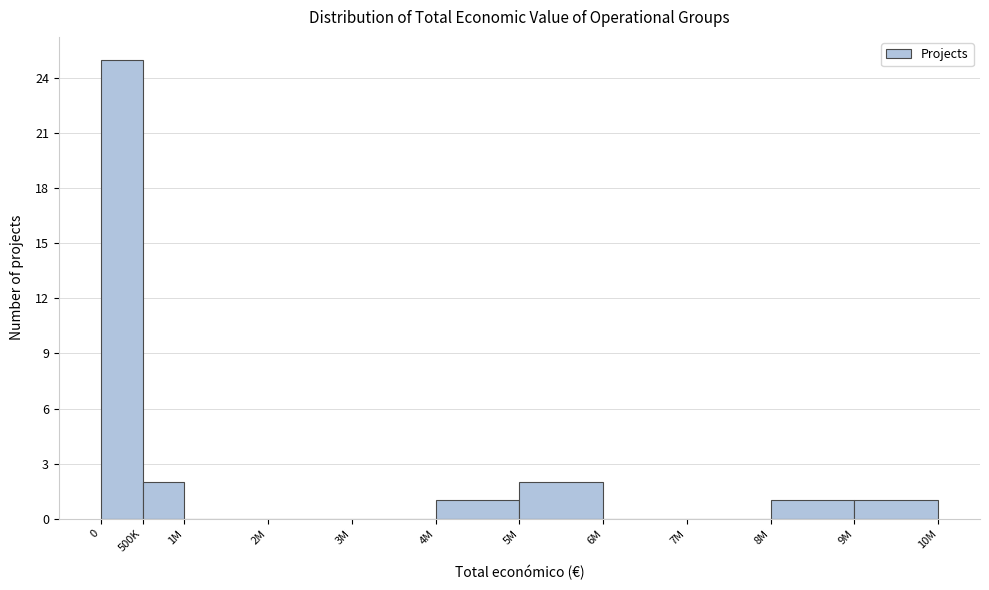

Reading left to right, what are all the values shown in this chart?

0=25	500K=2	1M=0	2M=0	3M=0	4M=1	5M=2	6M=0	7M=0	8M=1	9M=1